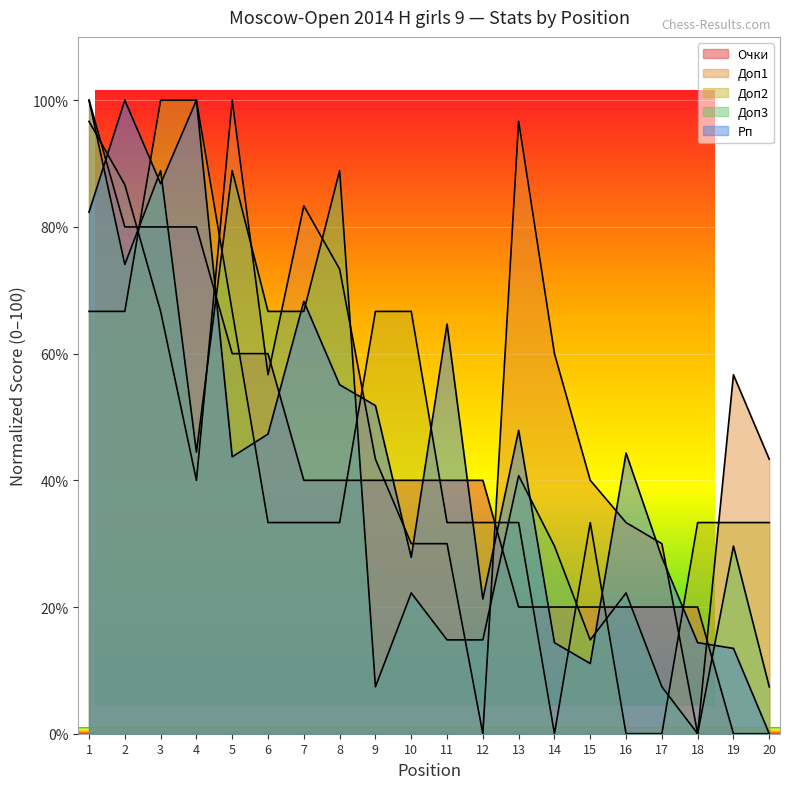

Is it true that Доп2 equals 22.3 at 20?

False